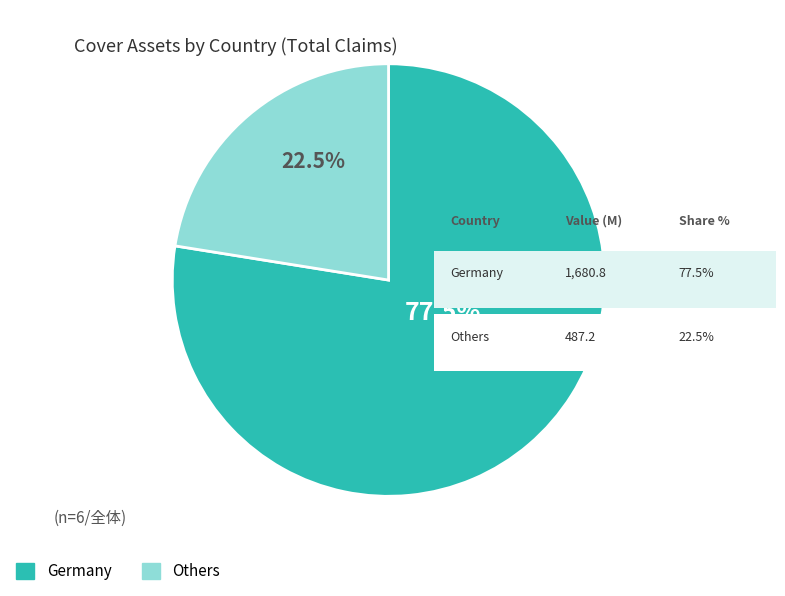

Count the number of slices in the pie.

2